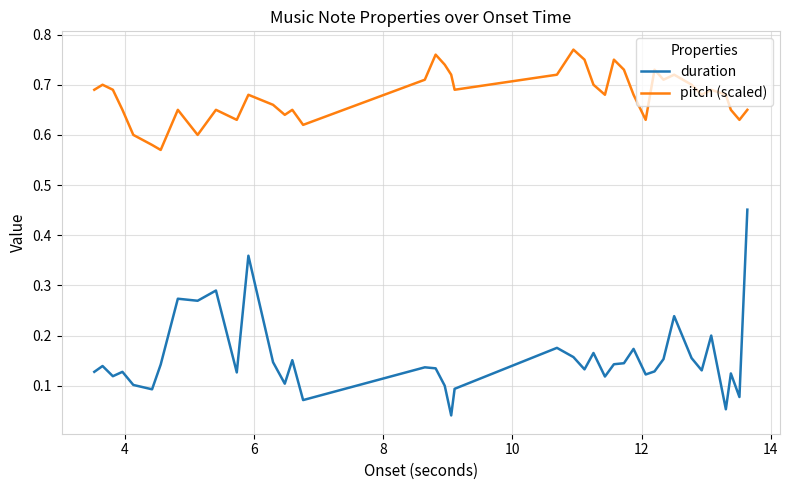

List the series in order of their overall mean, lowest first.

duration, pitch (scaled)